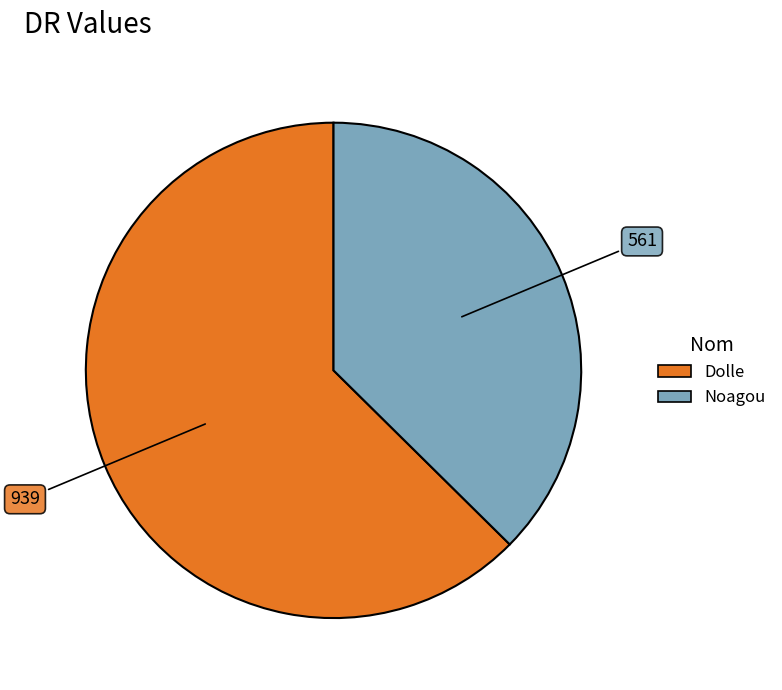

The Dolle slice represents 71% of the pie. True or false?

False